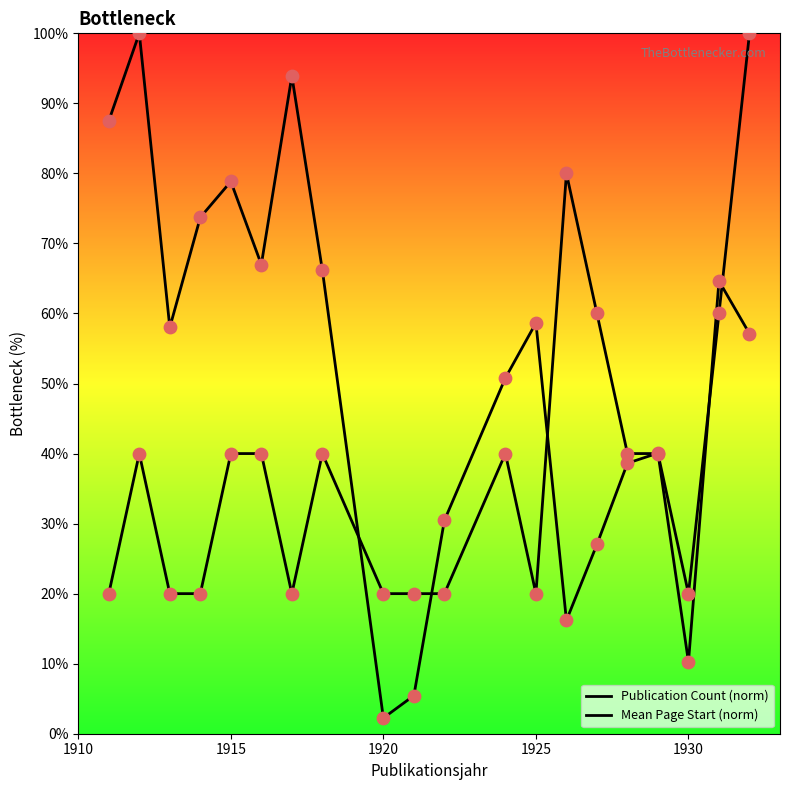

What are all the series names shown in the legend?

Publication Count (norm), Mean Page Start (norm)